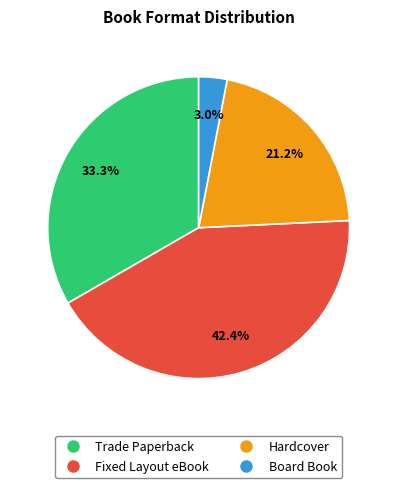

What percentage is NOT represented by Hardcover?

78.8%